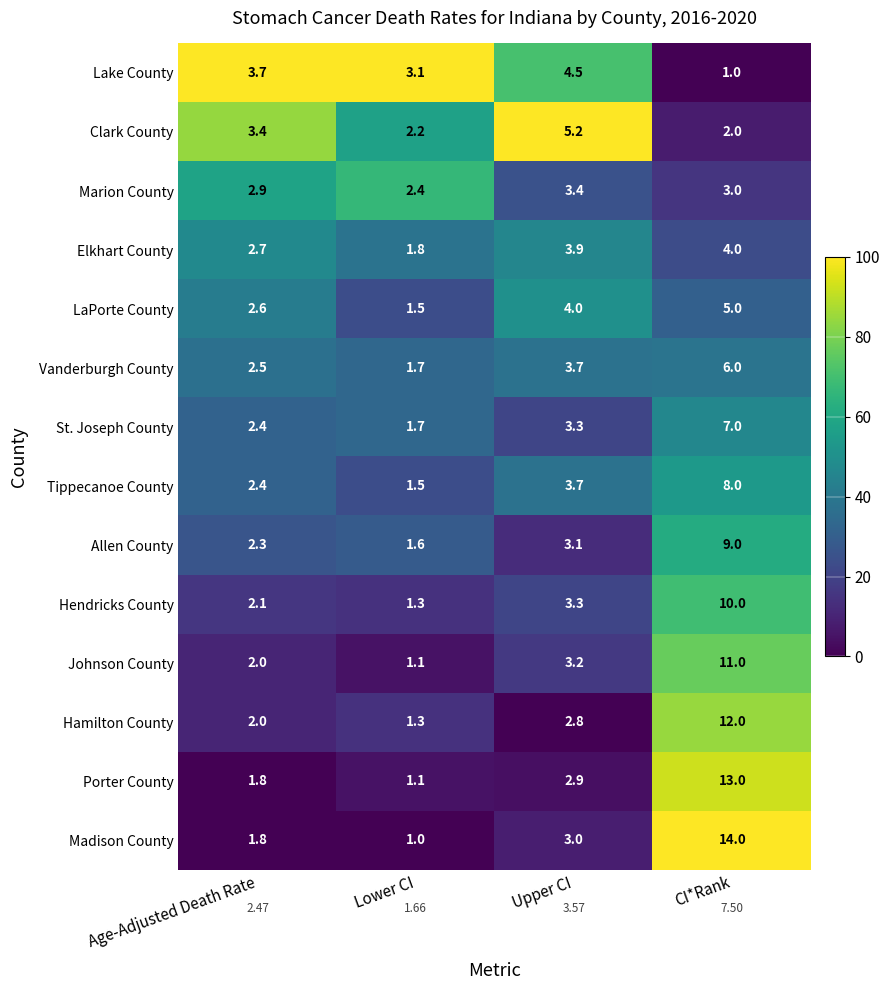

Which category has the lowest value in the Elkhart County series?

Lower CI